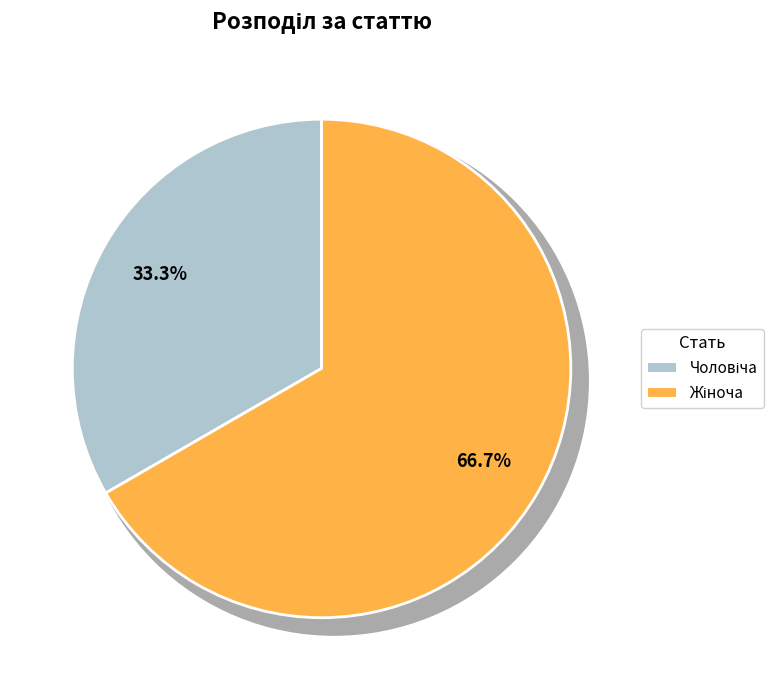

Which category accounts for the majority?

Жіноча